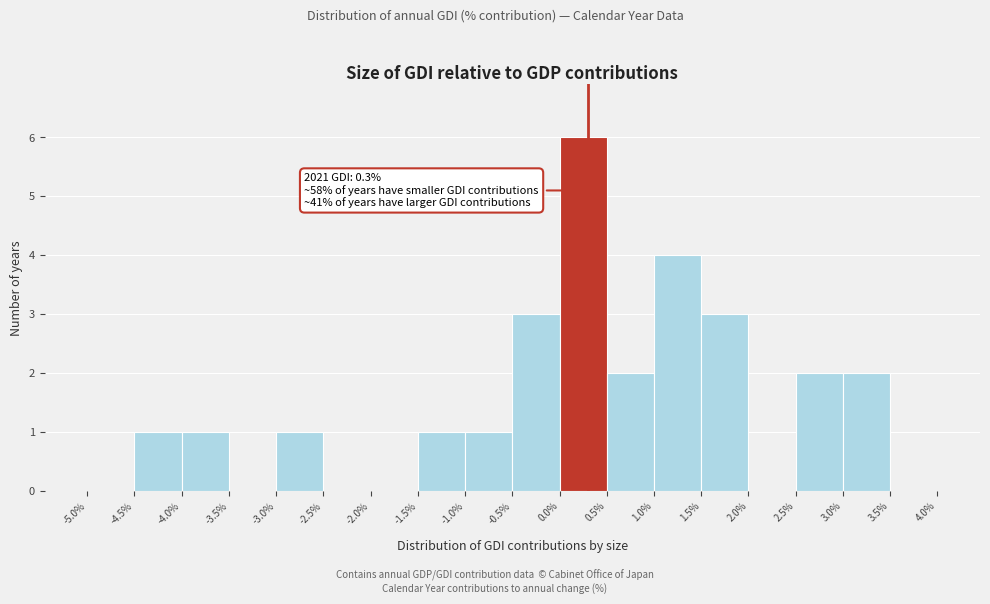

Over which range of the x-axis is the bar tallest?

0.0% to 0.5%